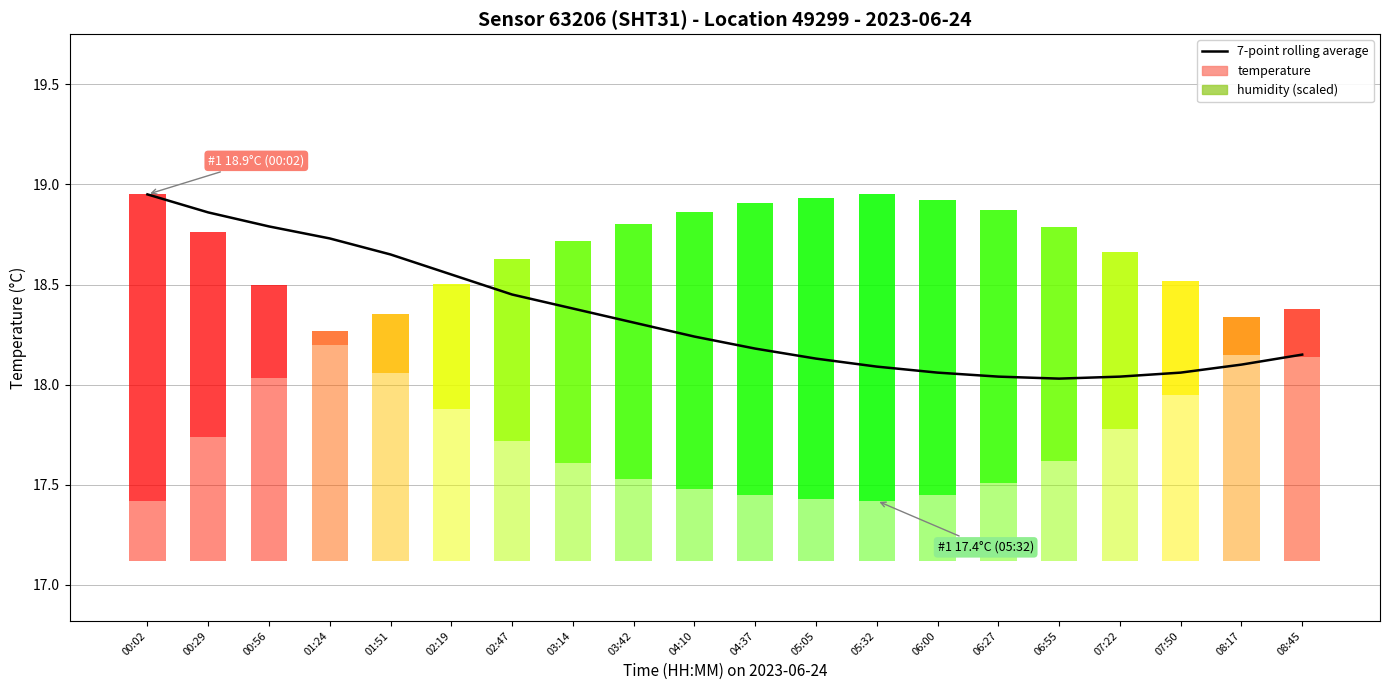

Does the chart contain stacked bars?

No